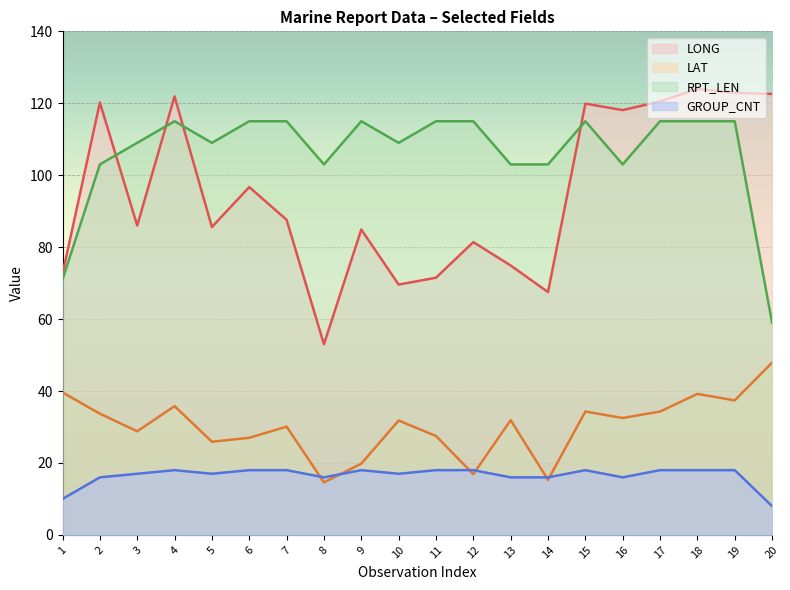

At which label does LAT first exceed 31?

1